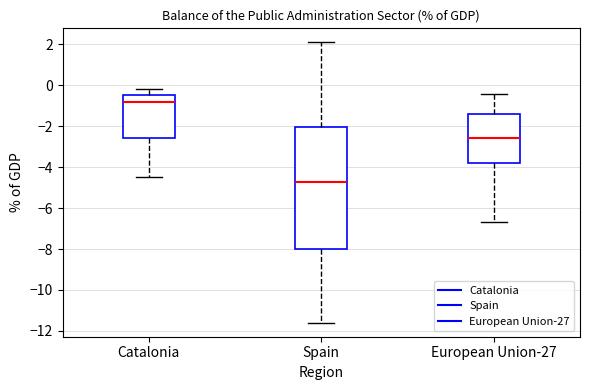

Comparing the boxes themselves (not the whiskers), which one is the tallest?

Spain